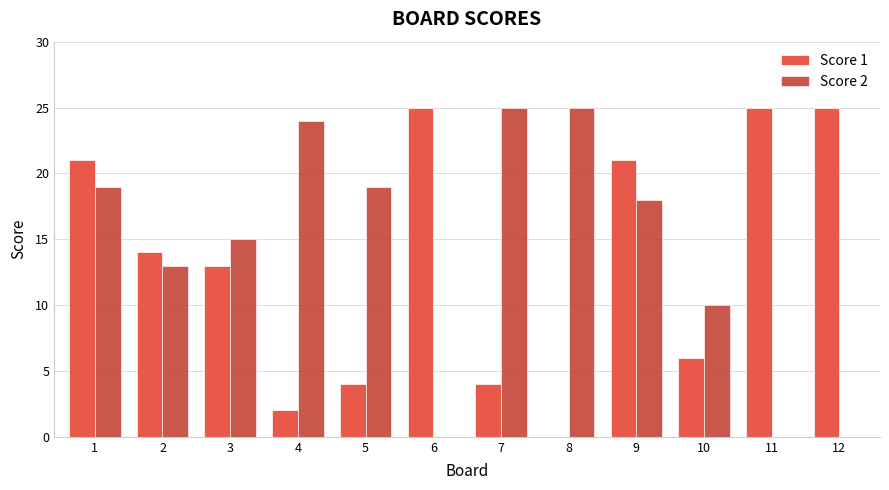

What is the difference between the Score 2 values at 4 and 10?

14